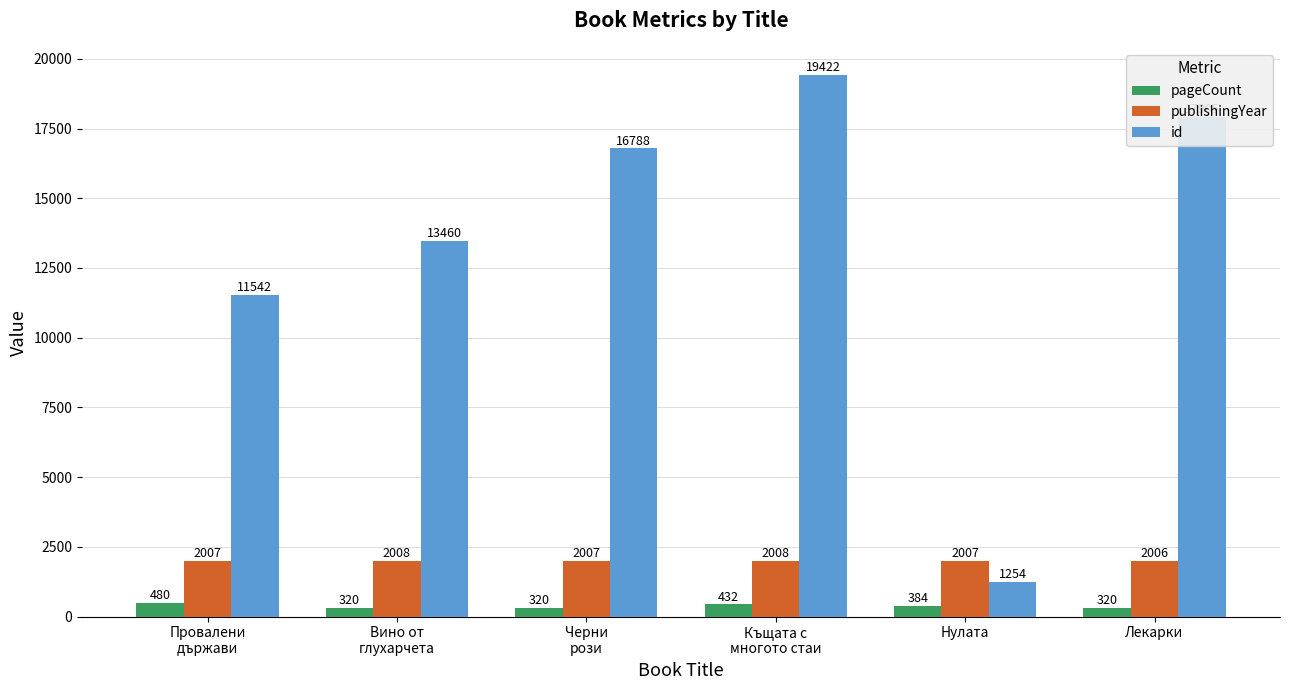

What is the highest value of the id series?

19422